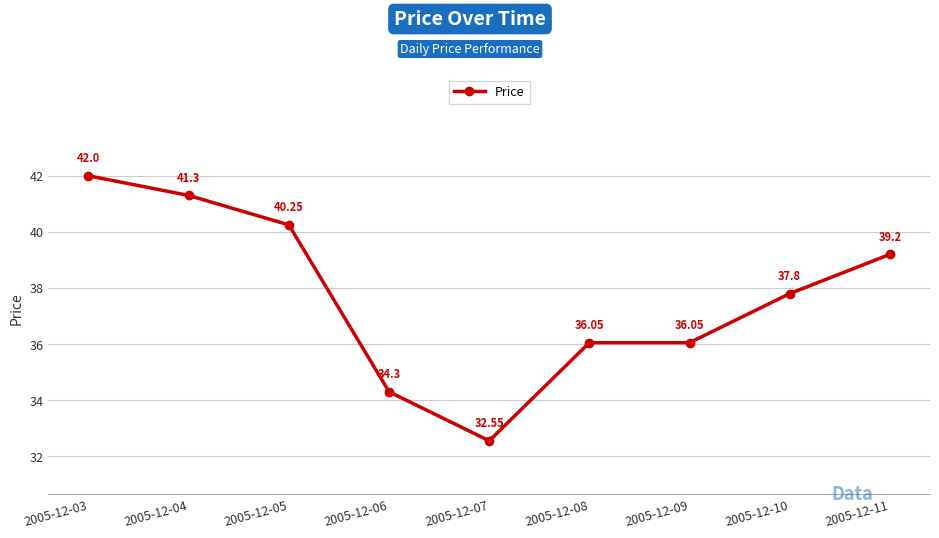

Where is the first local minimum?

2005-12-07